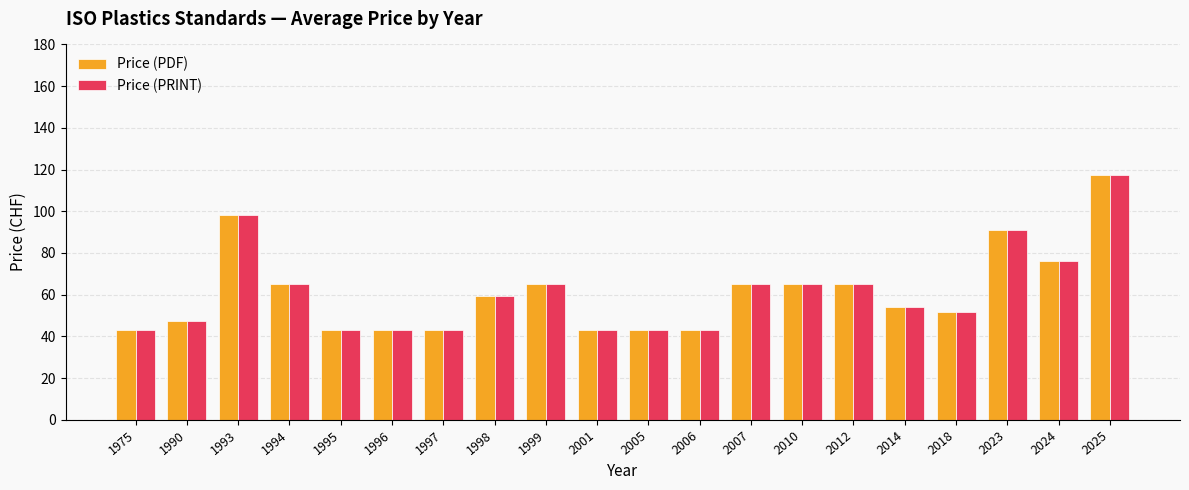

What is the difference between the maximum and minimum values in the Price (PRINT) series?

74.3